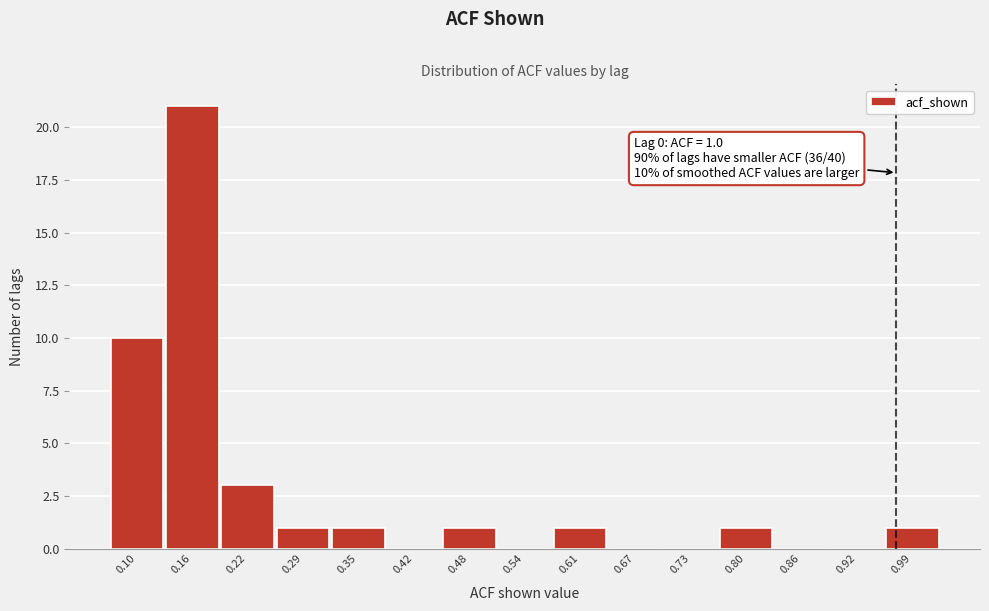

Reading right to left, extract all data points from this chart.

0.99=1	0.92=0	0.86=0	0.80=1	0.73=0	0.67=0	0.61=1	0.54=0	0.48=1	0.42=0	0.35=1	0.29=1	0.22=3	0.16=21	0.10=10